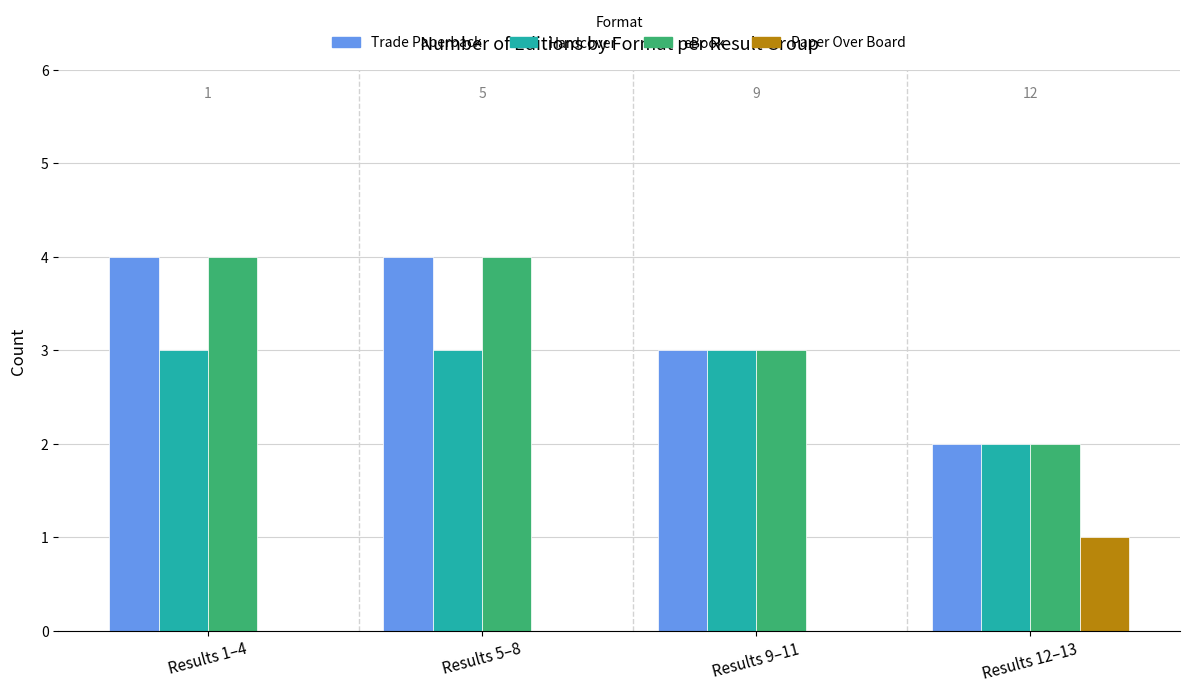

Where is Trade Paperback nearest to the value 3?

Results 9–11